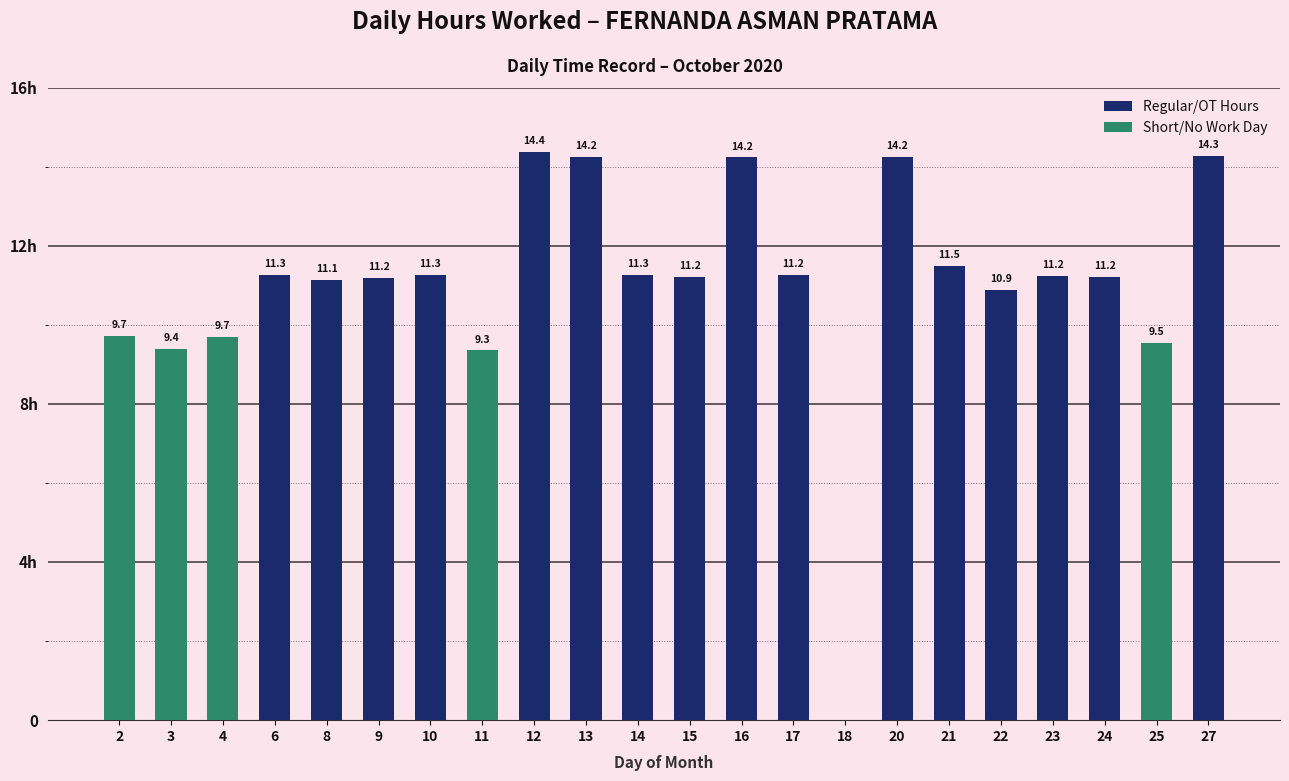

Are the bars horizontal?

No